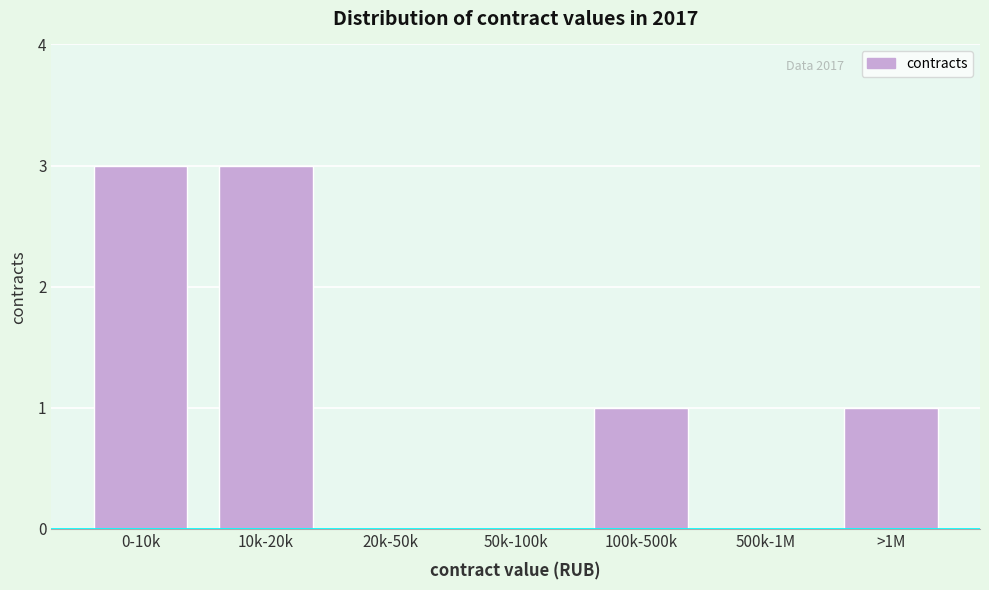

Reading left to right, transcribe all the data shown in this chart.

0-10k=3	10k-20k=3	20k-50k=0	50k-100k=0	100k-500k=1	500k-1M=0	>1M=1